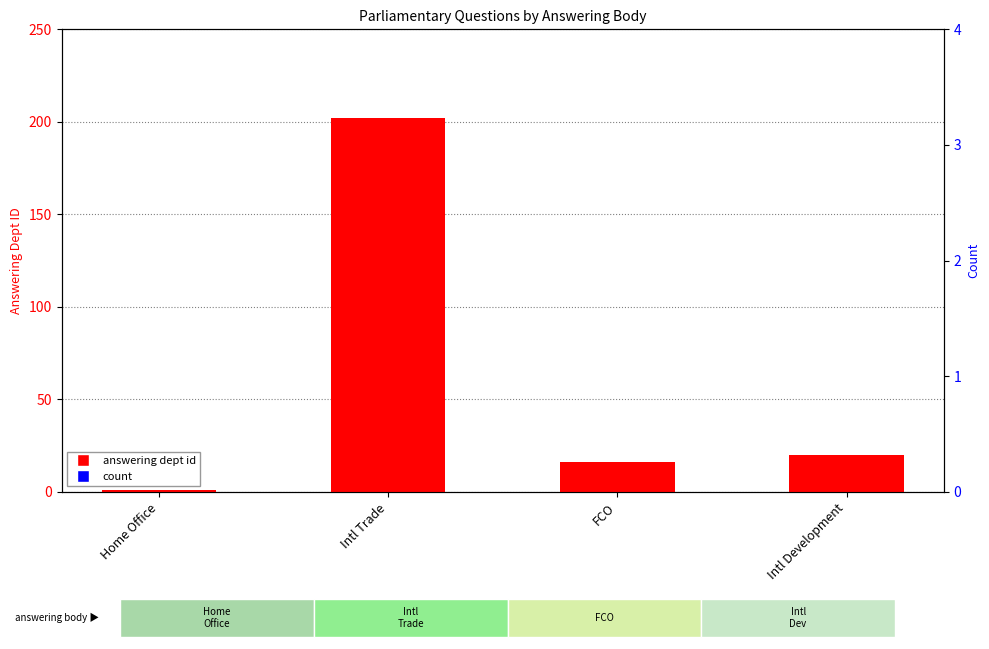

Which series has the largest total across all categories?

answering dept id